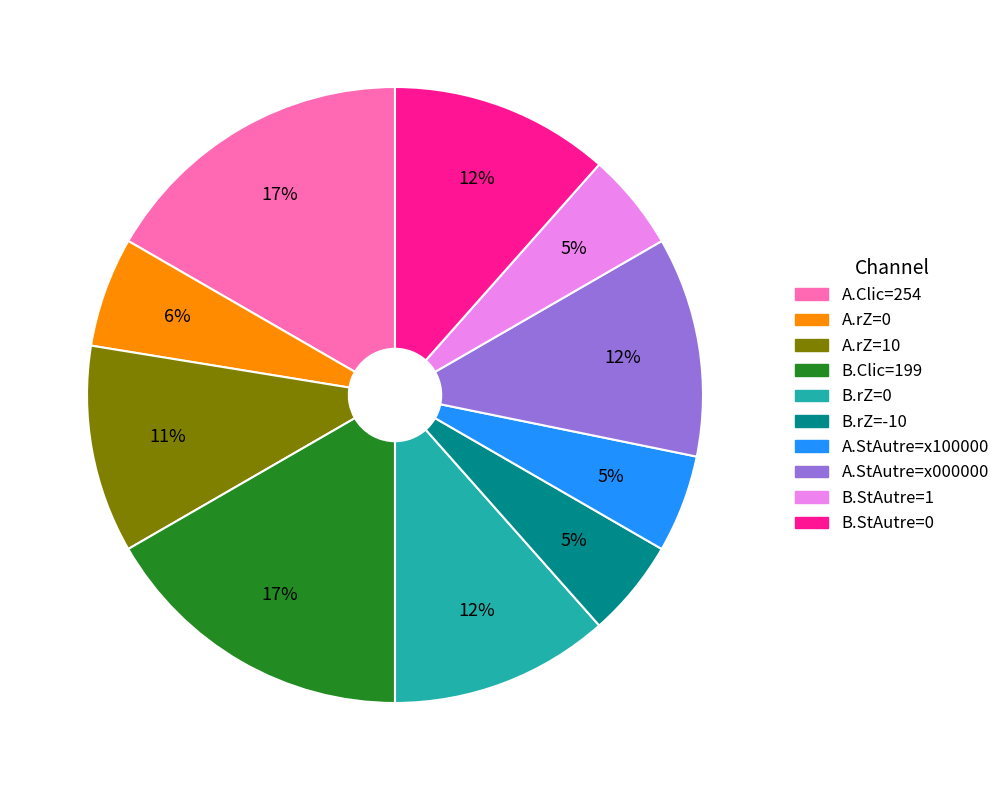

To the nearest percent, what is the difference between the largest and smallest slice percentages?

12%